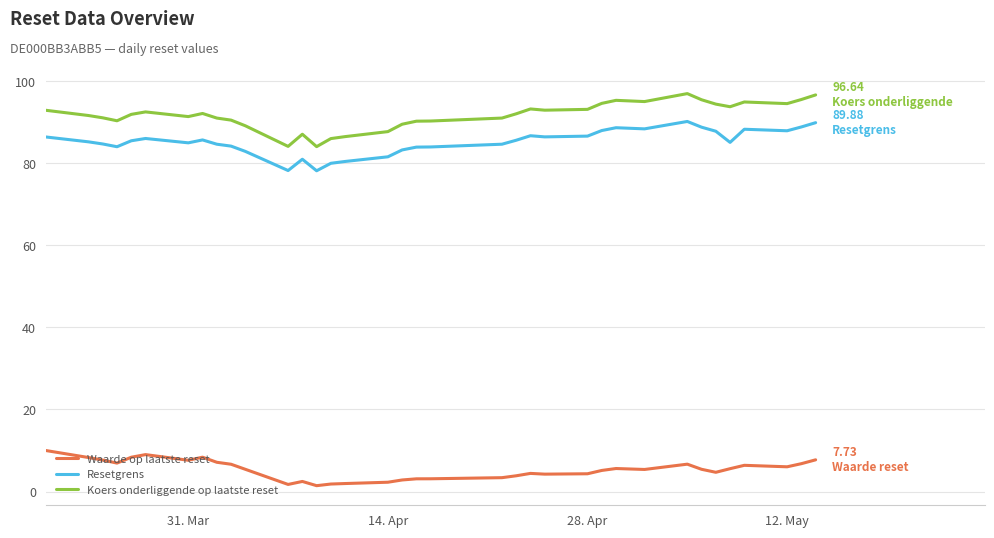

What is the difference between the maximum and minimum values in the Resetgrens series?

12.0